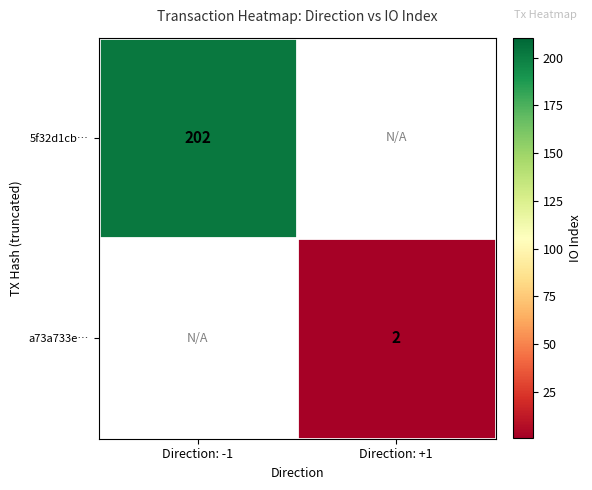

Count the number of categories in the chart.

2